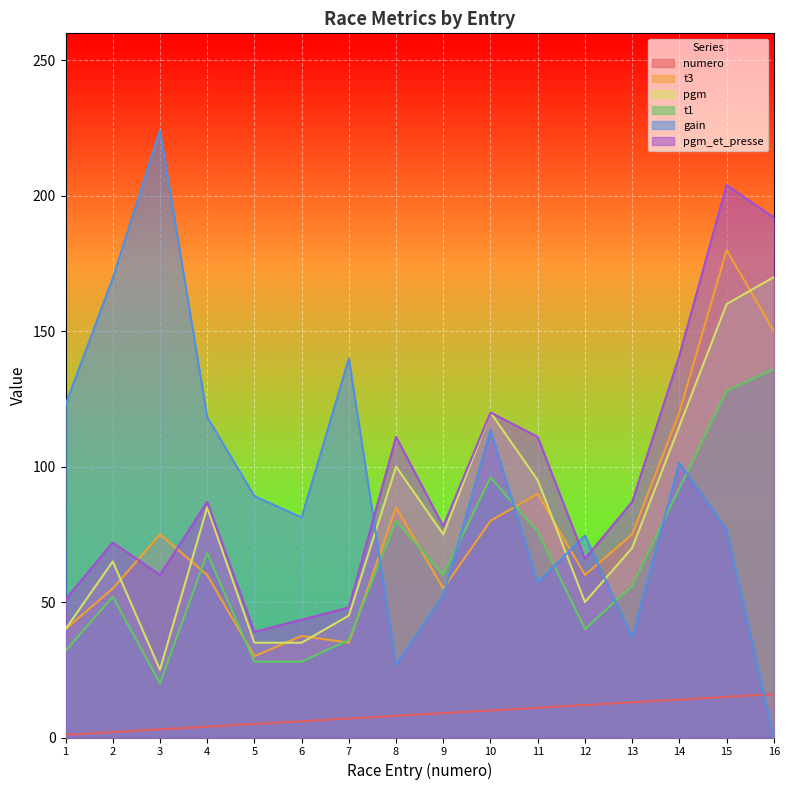

What is the lowest value of the t1 series?

20.0